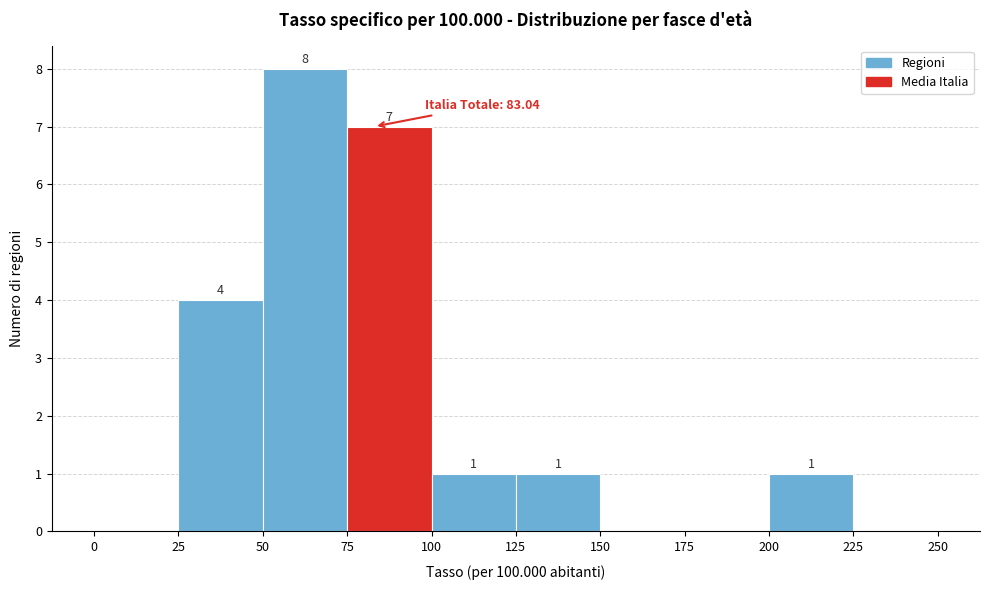

Which range on the x-axis has the tallest bar?

50 to 75